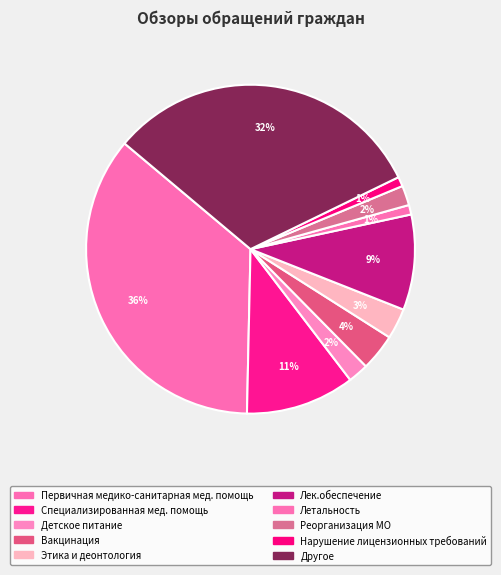

Combined, what portion of the pie is Детское питание and Летальность?

2.9%